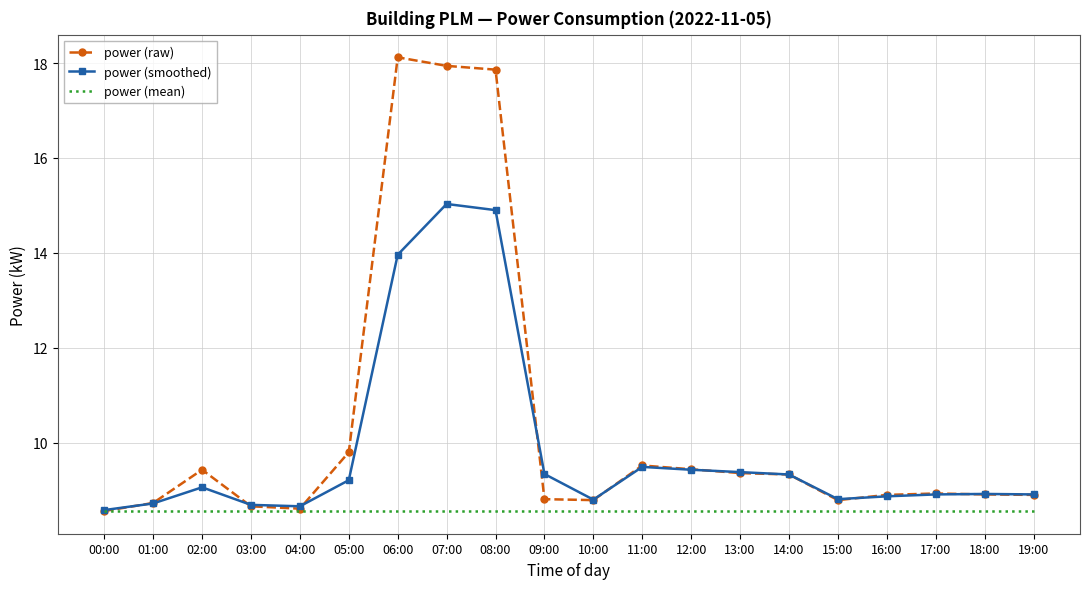

How many distinct data groups are displayed?

3